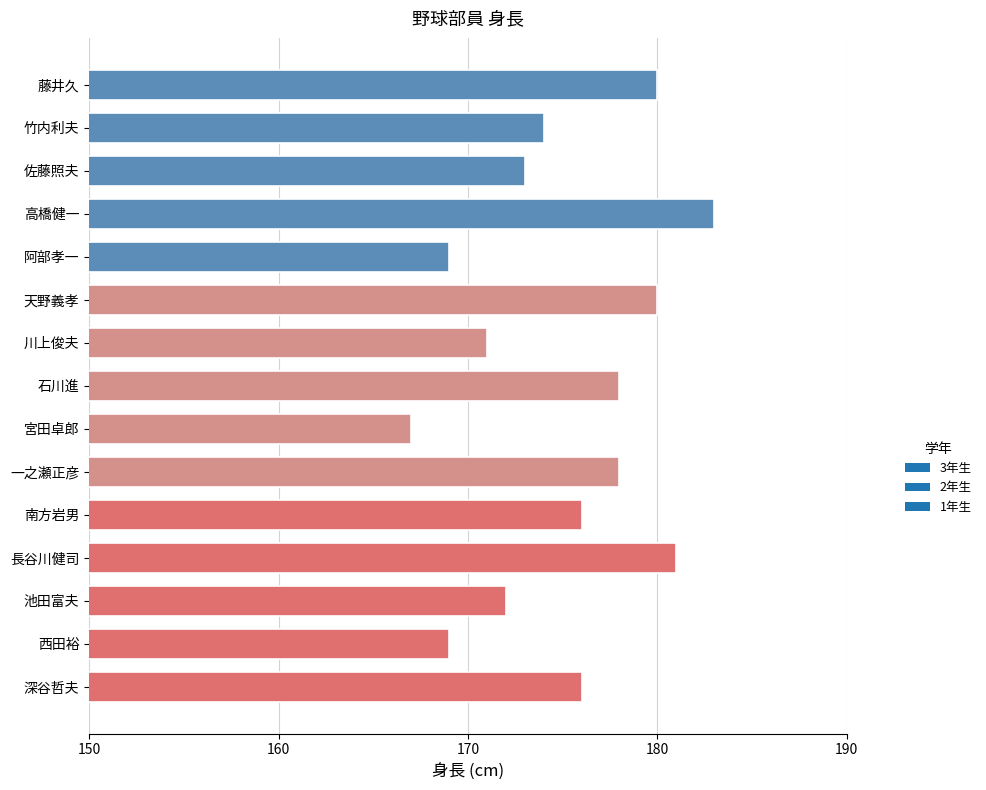

Reading bottom to top, extract all data points from this chart.

深谷哲夫=176	西田裕=169	池田富夫=172	長谷川健司=181	南方岩男=176	一之瀬正彦=178	宮田卓郎=167	石川進=178	川上俊夫=171	天野義孝=180	阿部孝一=169	高橋健一=183	佐藤照夫=173	竹内利夫=174	藤井久=180